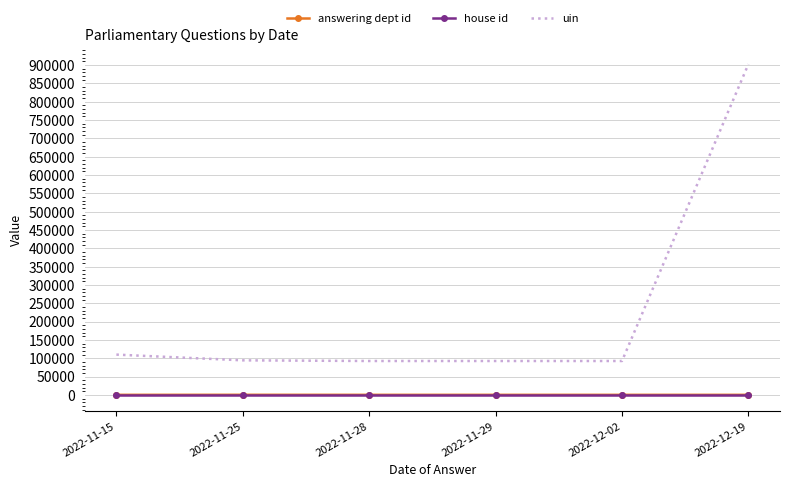

The value of uin at 2022-11-15 is 109786.0. True or false?

True